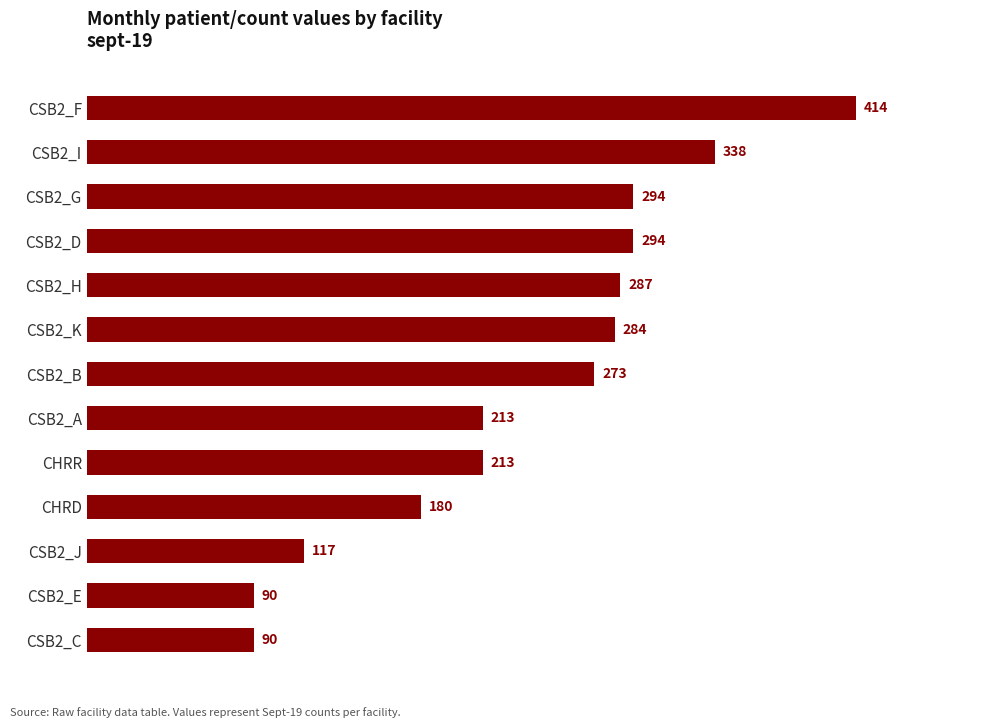

Reading bottom to top, extract all data points from this chart.

90	90	117	180	213	213	273	284	287	294	294	338	414